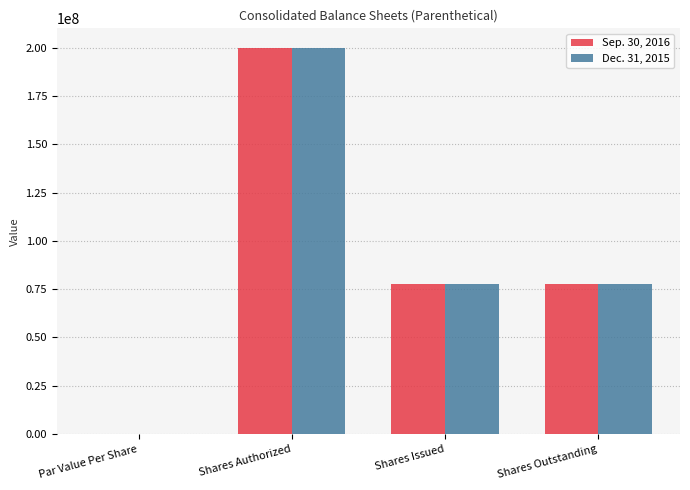

Count the number of categories in the chart.

4